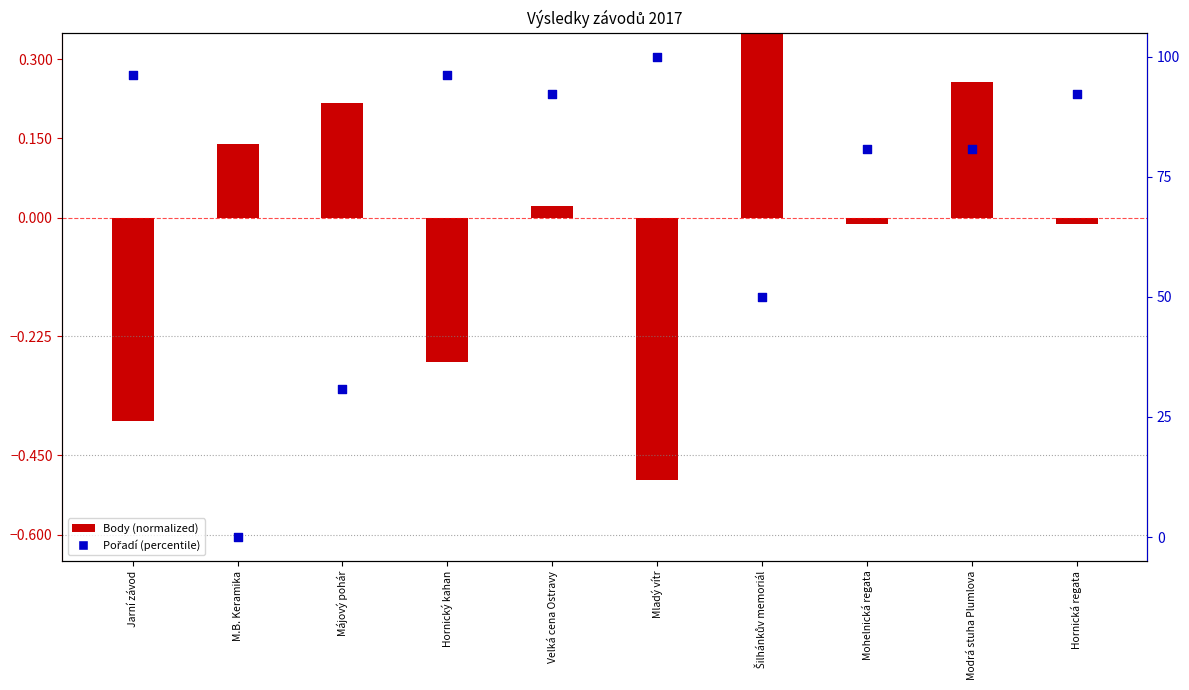

At how many categories does at least one series exceed 85?

5